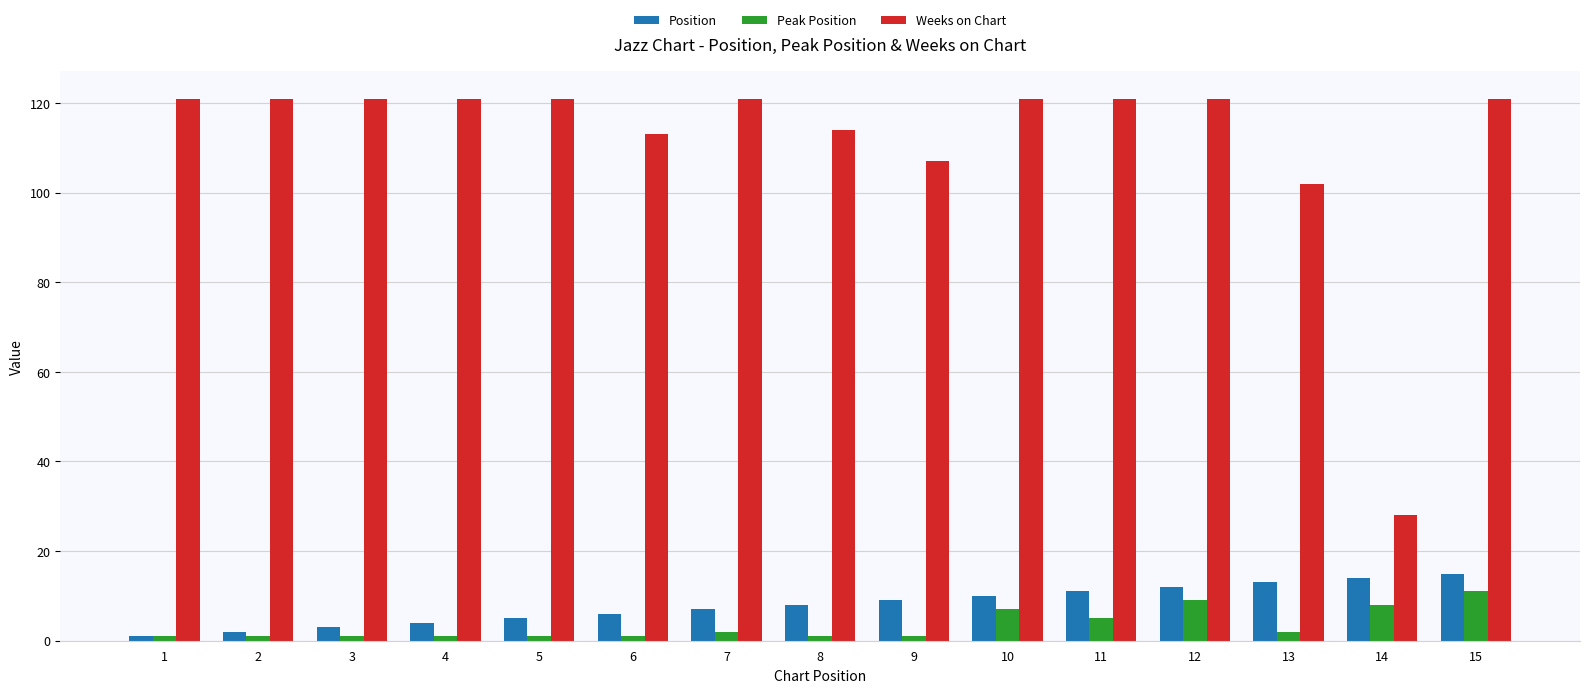

Count the number of data series in this chart.

3